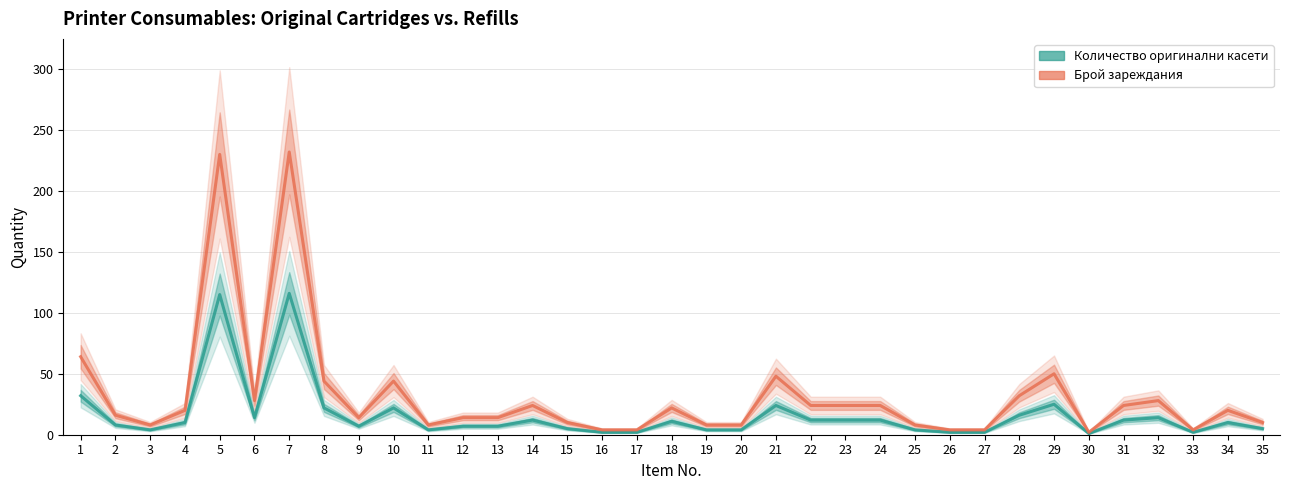

Reading left to right, transcribe all the data shown in this chart.

Количество оригинални касети: 1=32	2=8	3=4	4=10	5=115	6=14	7=116	8=22	9=7	10=22	11=4	12=7	13=7	14=12	15=5	16=2	17=2	18=11	19=4	20=4	21=24	22=12	23=12	24=12	25=4	26=2	27=2	28=16	29=25	30=1	31=12	32=14	33=2	34=10	35=5
Брой зареждания: 1=64	2=16	3=8	4=20	5=230	6=28	7=232	8=44	9=14	10=44	11=8	12=14	13=14	14=24	15=10	16=4	17=4	18=22	19=8	20=8	21=48	22=24	23=24	24=24	25=8	26=4	27=4	28=32	29=50	30=2	31=24	32=28	33=4	34=20	35=10